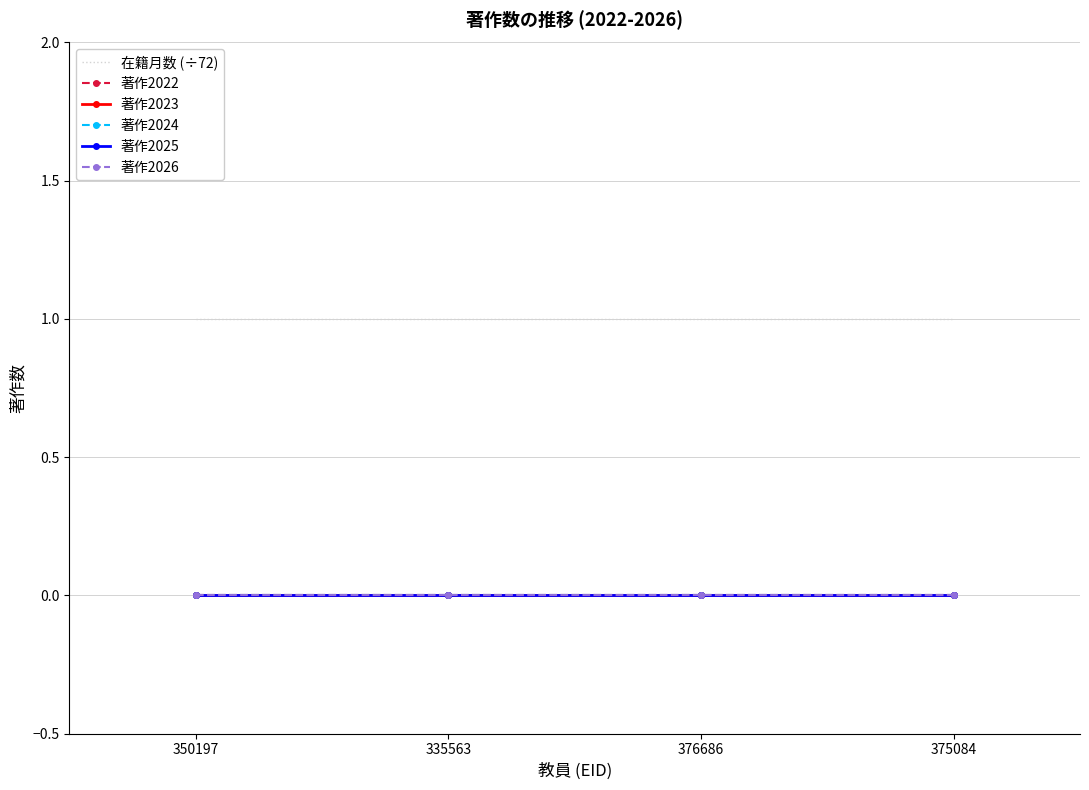

What are all the series names shown in the legend?

在籍月数 (÷72), 著作2022, 著作2023, 著作2024, 著作2025, 著作2026